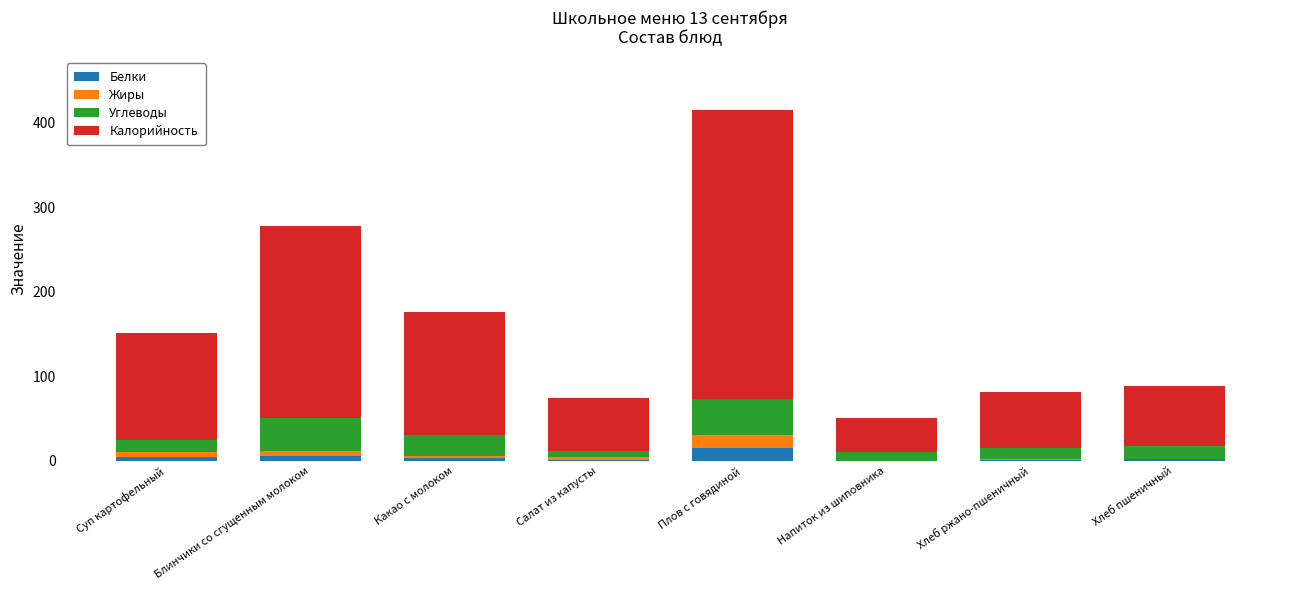

At which category is the sum across all series the highest?

Плов с говядиной